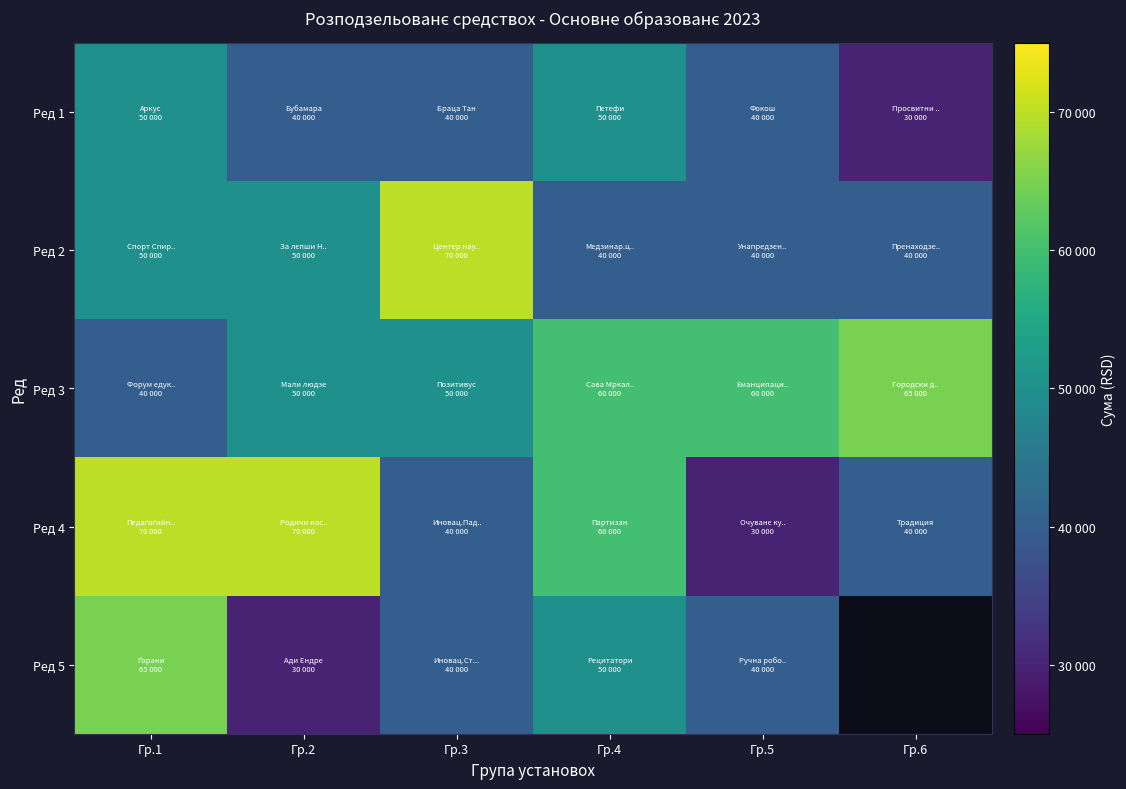

At which label is Ред 1 closest to 40000?

Гр.2